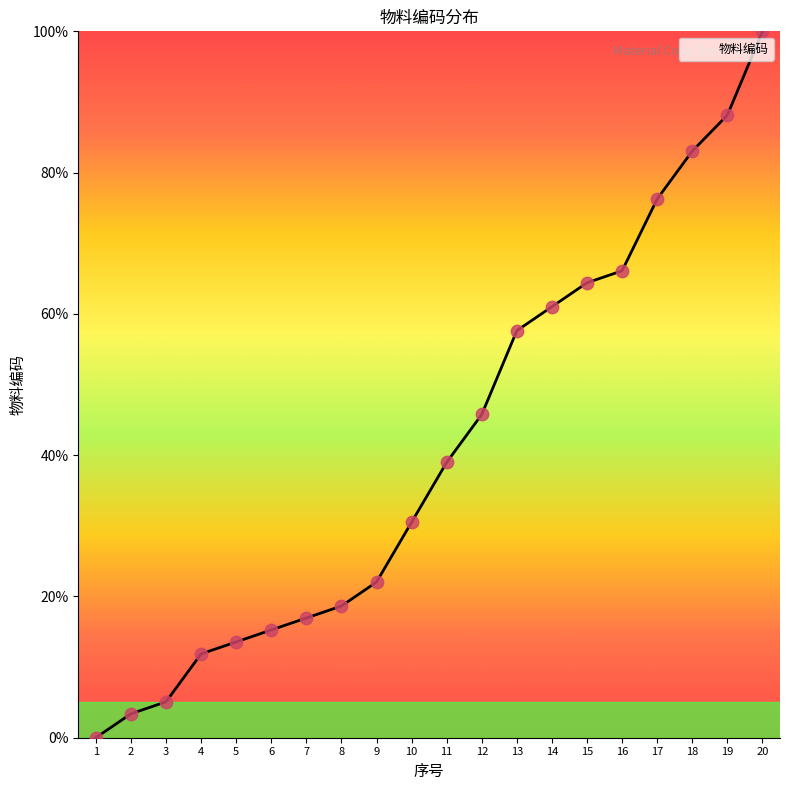

What is the change in value from 4 to 17?

+64.4